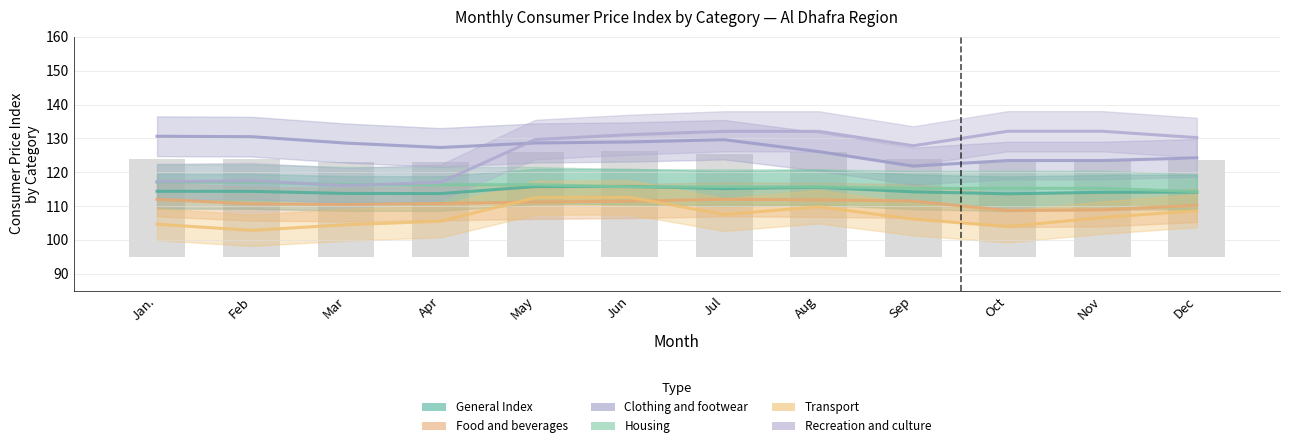

The Recreation and culture series shows 174.7 at Jun. True or false?

False